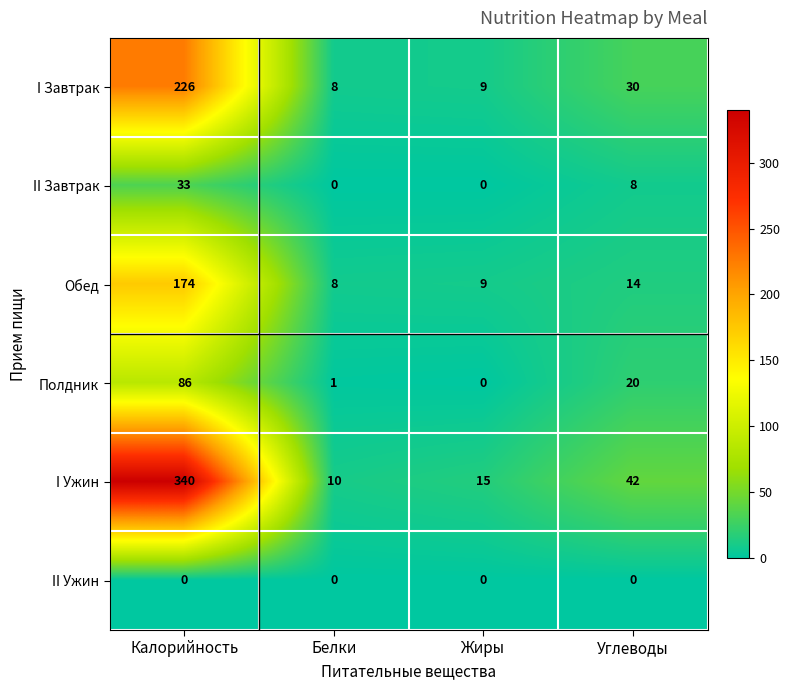

What is the total value across all series at Белки?

27